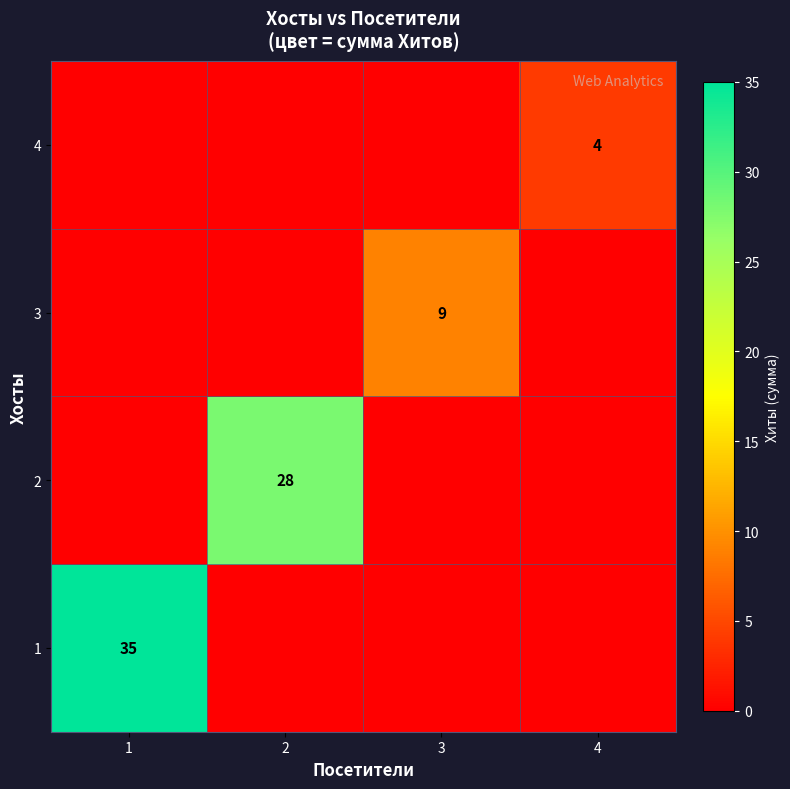

The 2 series shows 13 at 2. True or false?

False